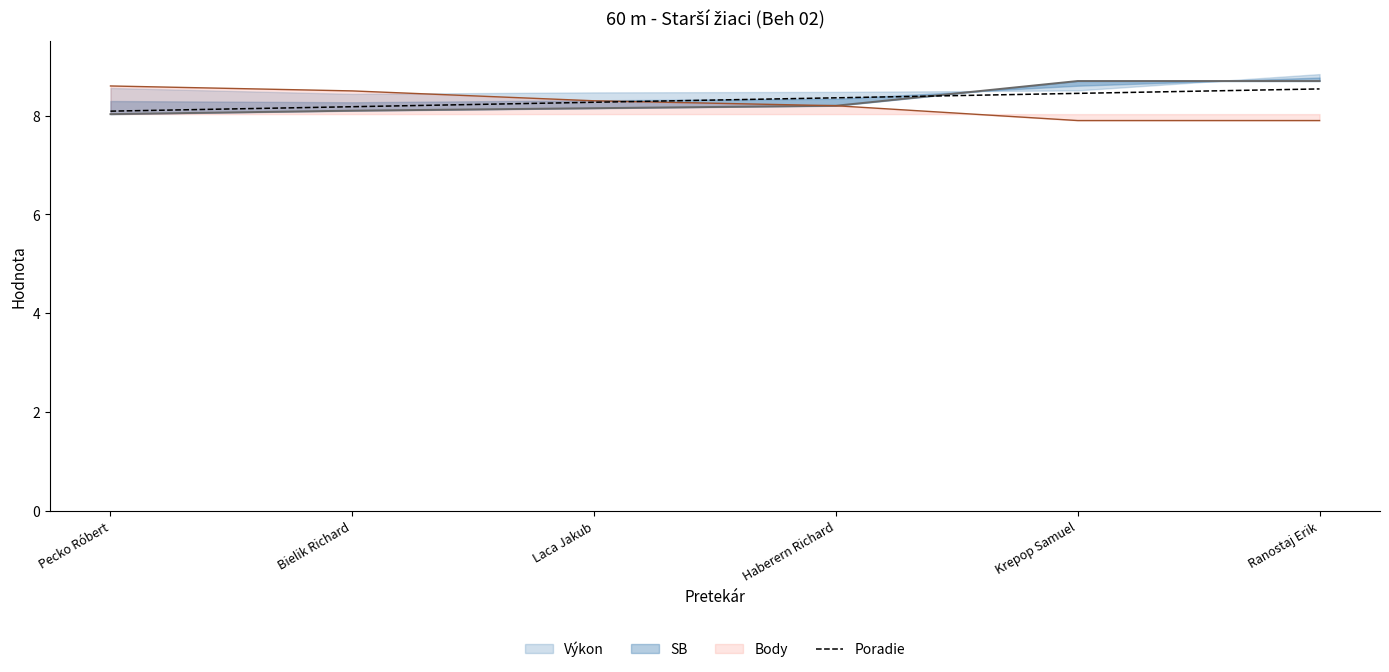

Count the values in the range 8 to 9.

6